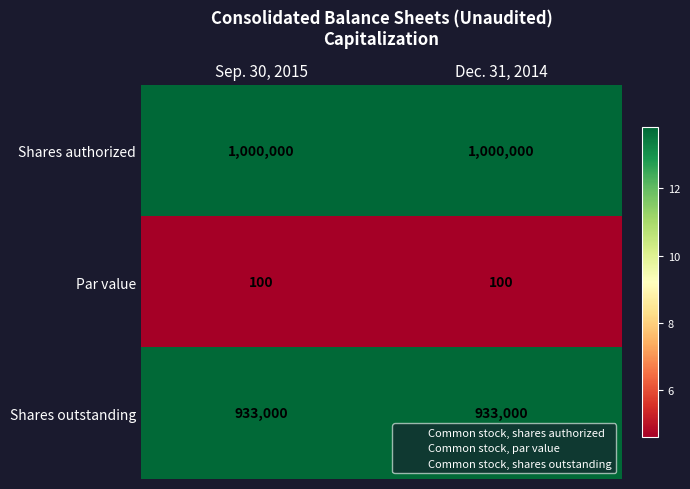

Which series has the largest total across all categories?

Shares authorized